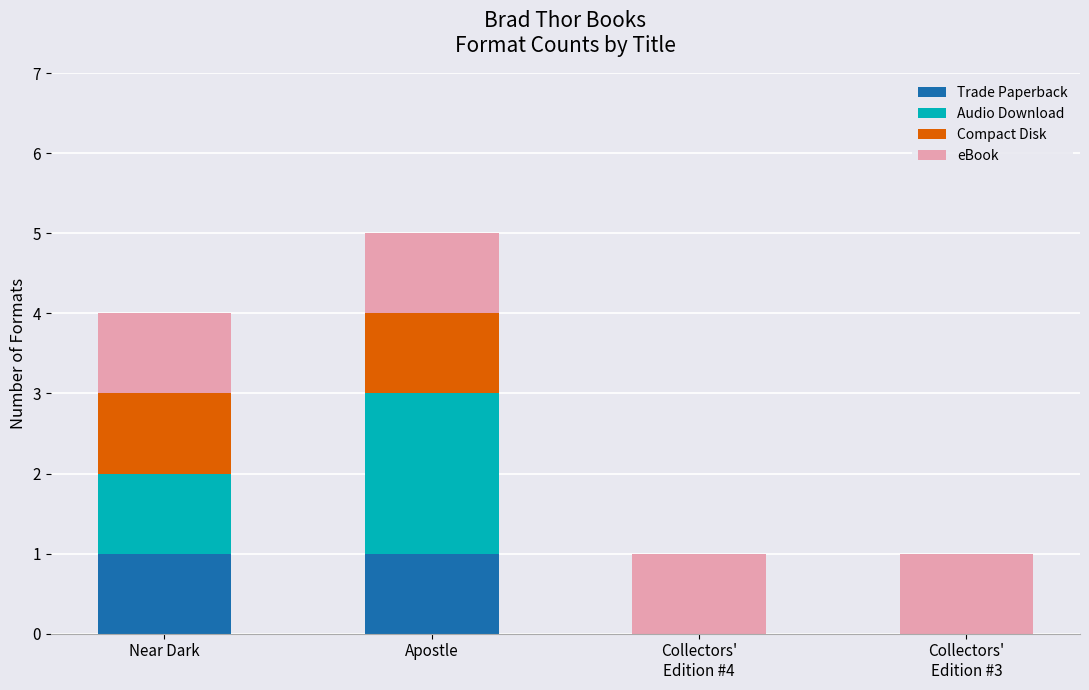

At which category is the sum across all series the highest?

Apostle